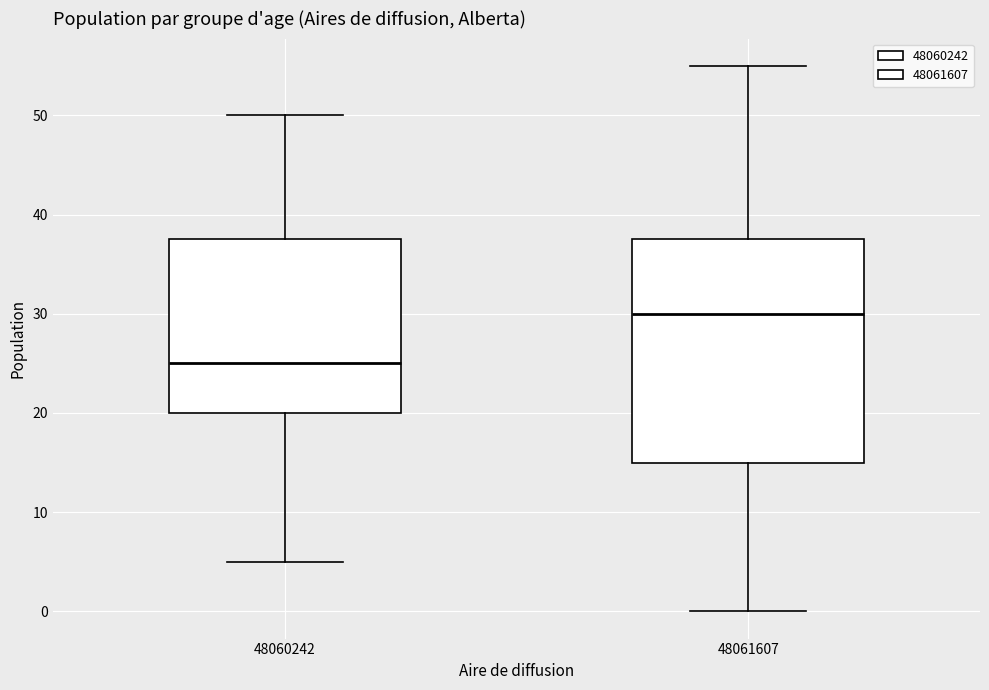

Comparing the boxes themselves (not the whiskers), which one is the tallest?

48061607